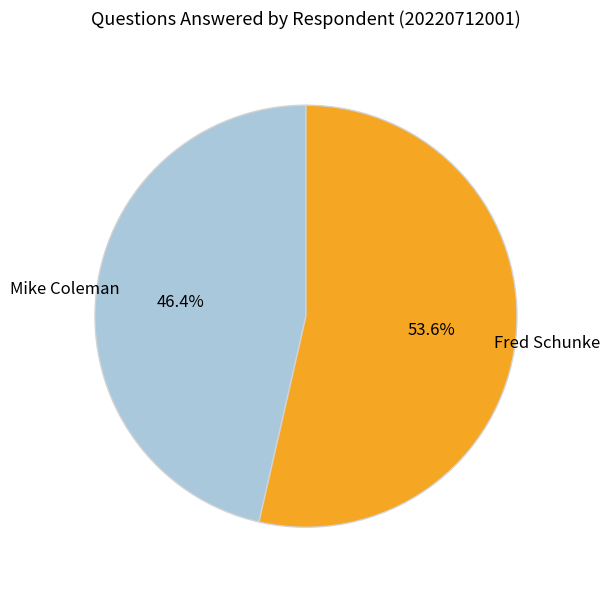

What is the ratio of the value at Fred Schunke to the value at Mike Coleman?

1.2